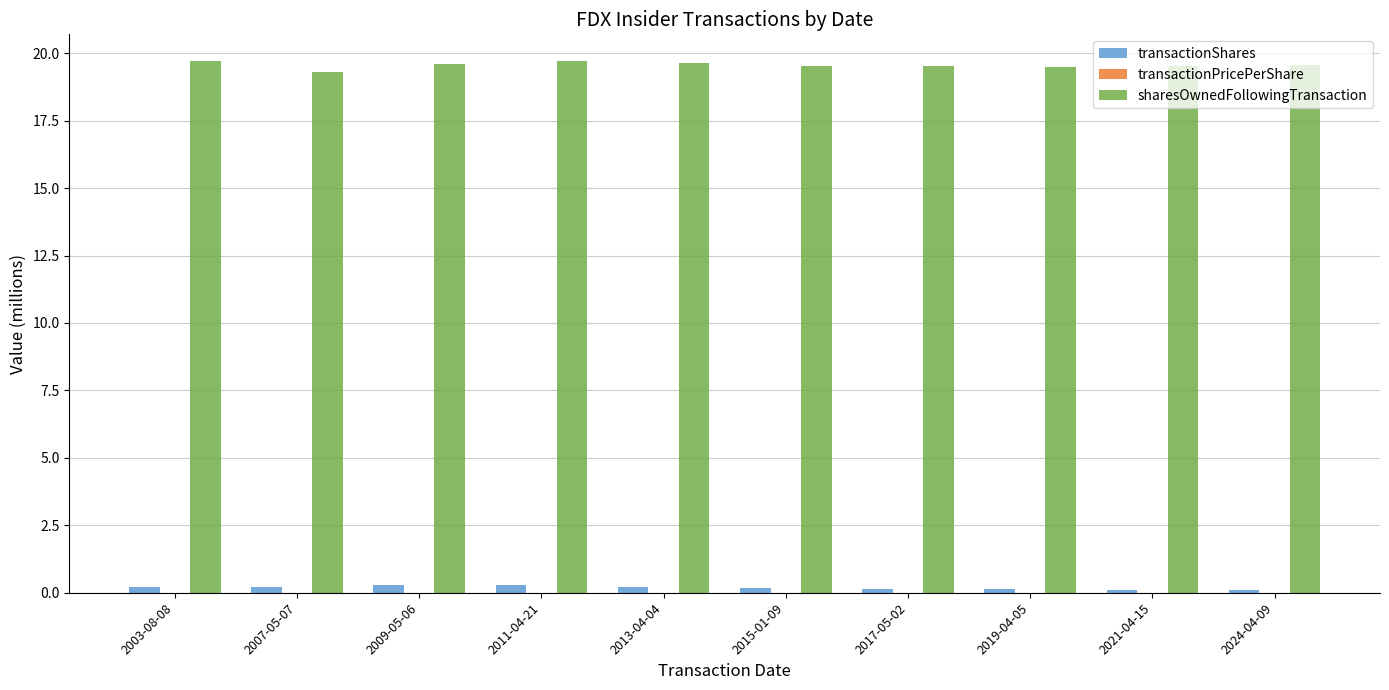

What is the sum of all sharesOwnedFollowingTransaction values?

195.6